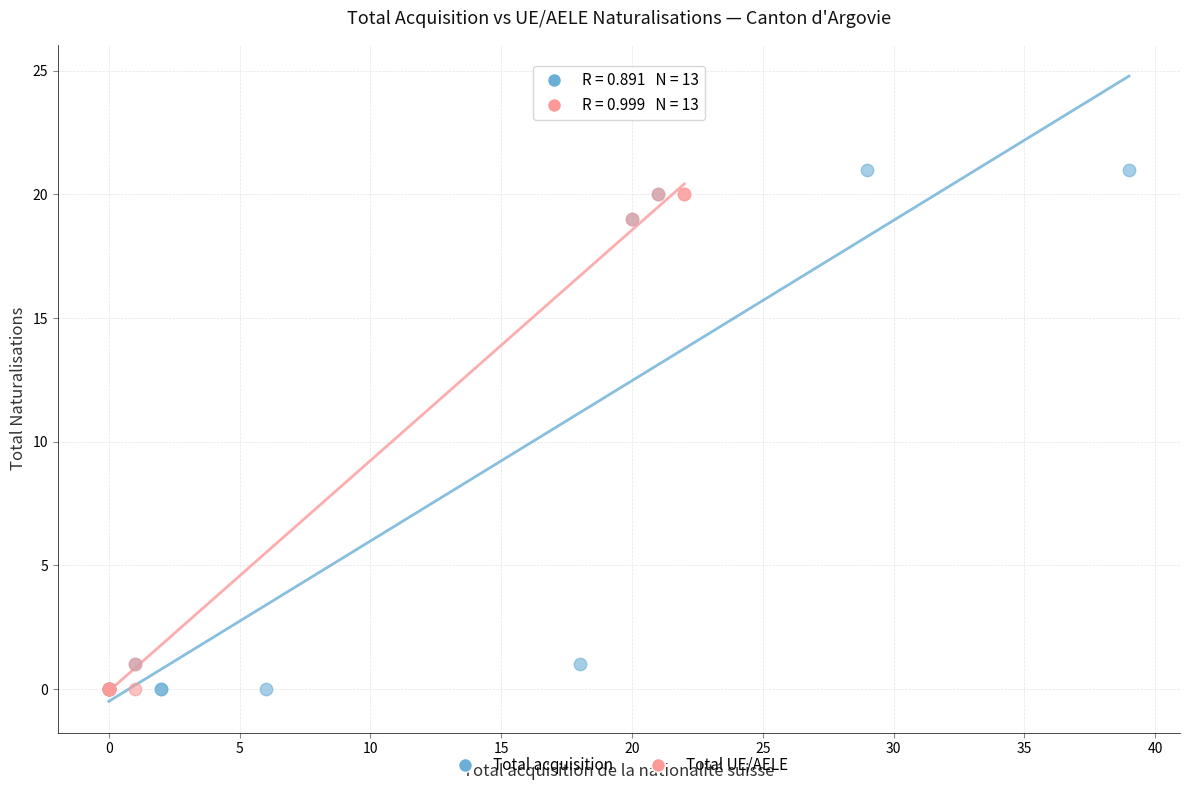

Which series has the widest spread of Y values?

Total acquisition